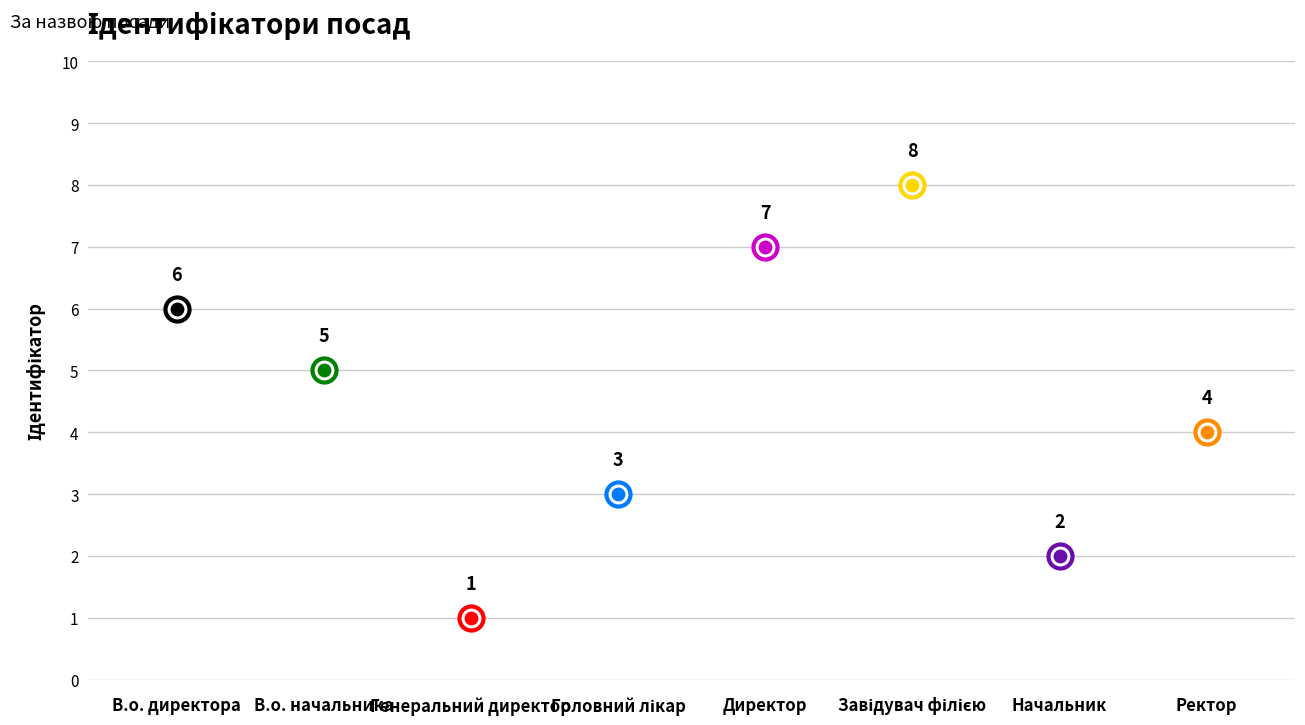

Between Генеральний директор and Директор, which is larger?

Директор